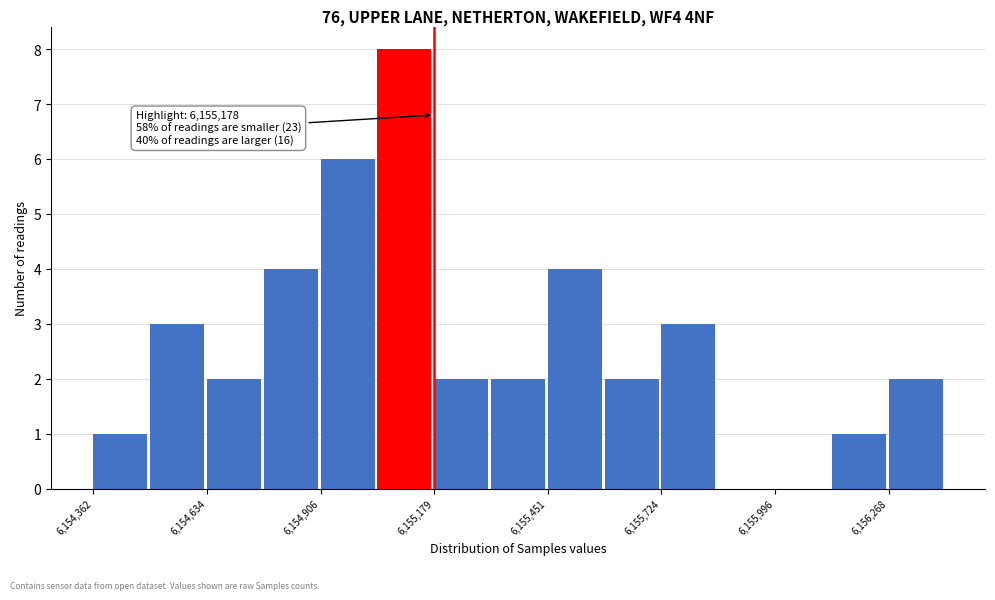

Around what value on the x-axis is the tallest bar? Give the approximate position of its centre, as read against the axis.

6155100